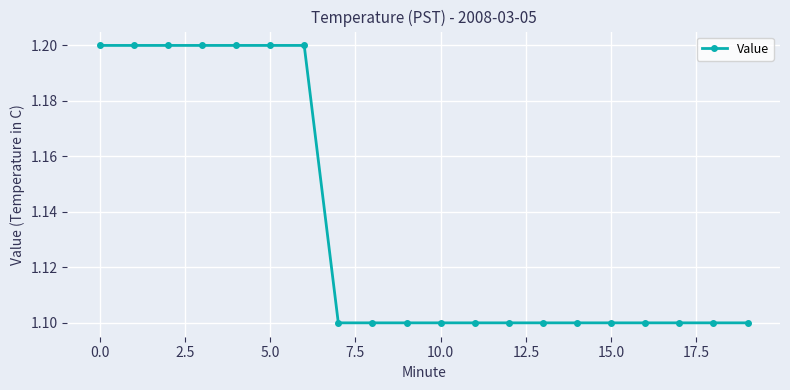

What is the value of the 18th point from the left?

1.1